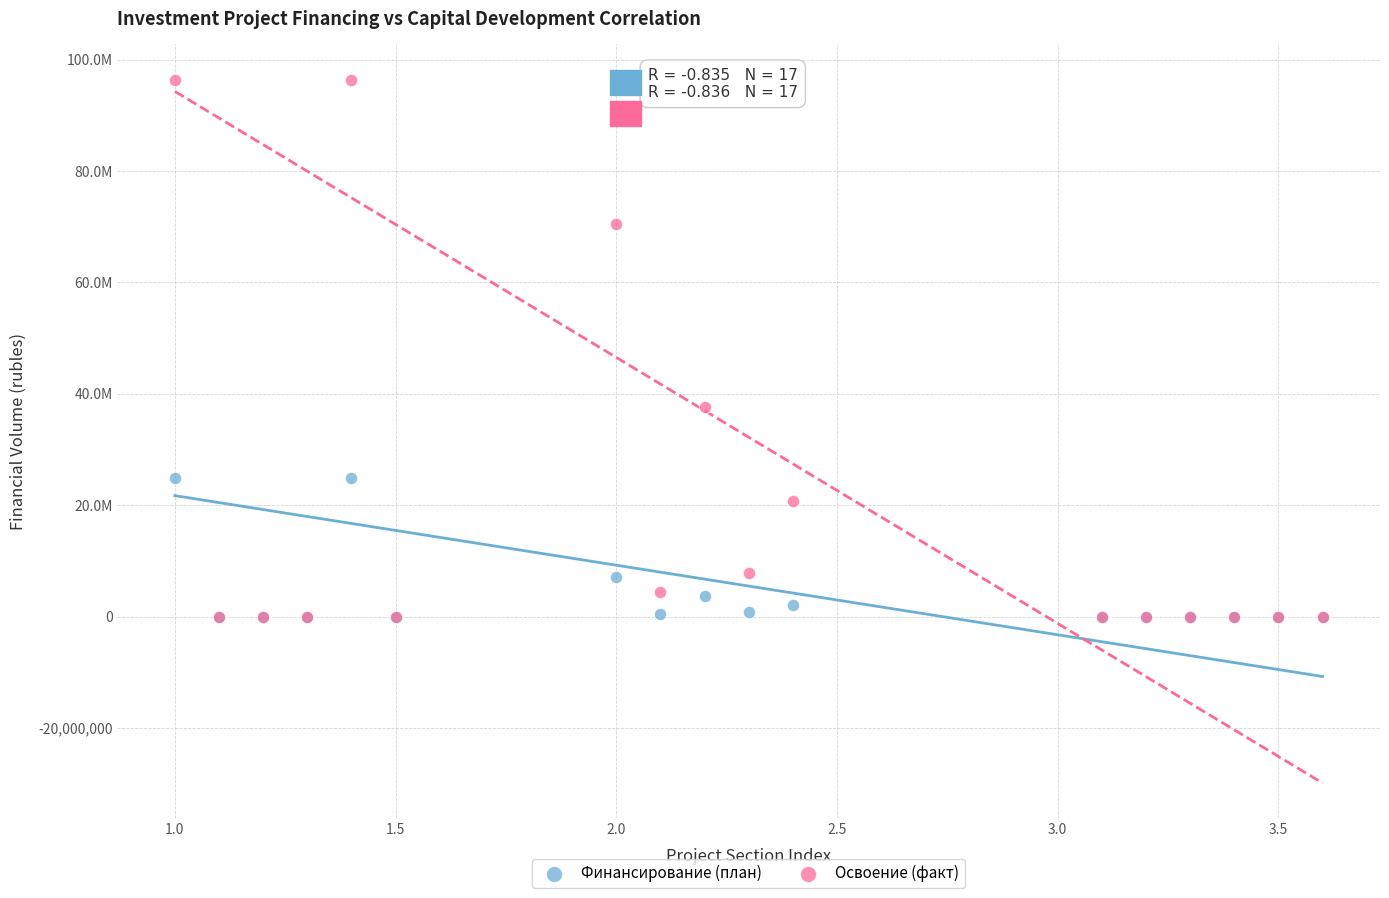

What are all the series names shown in the legend?

Финансирование (план), Освоение (факт)